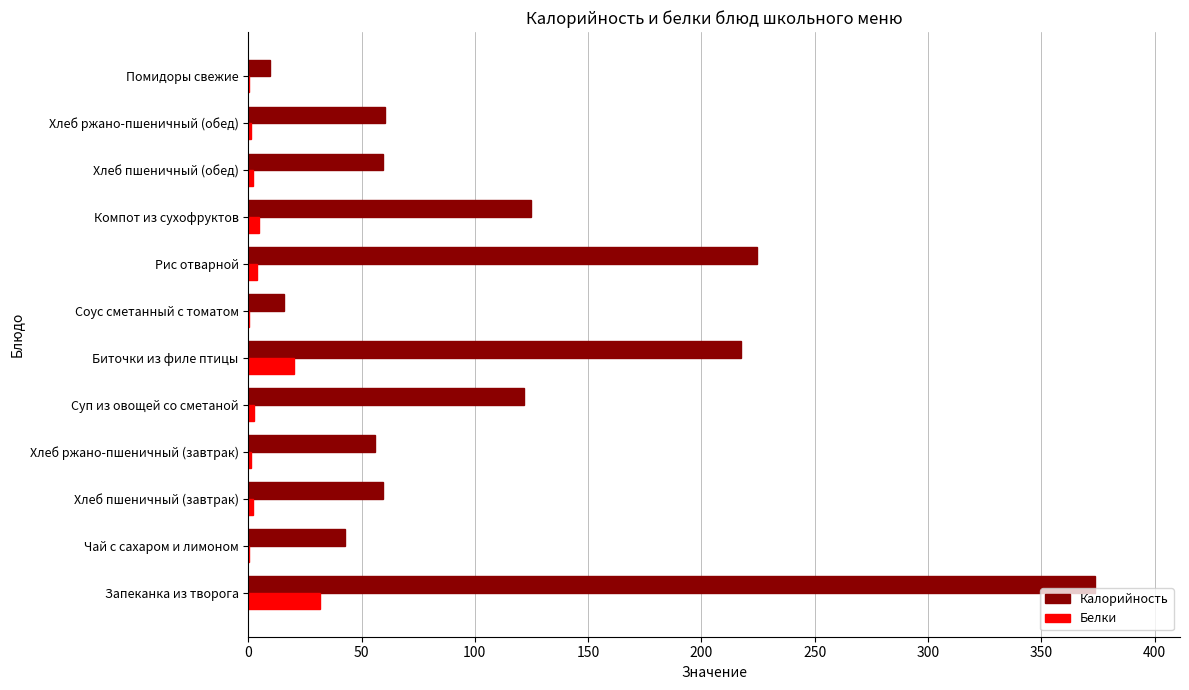

The value of Калорийность at Хлеб ржано-пшеничный (завтрак) is 56.1. True or false?

True